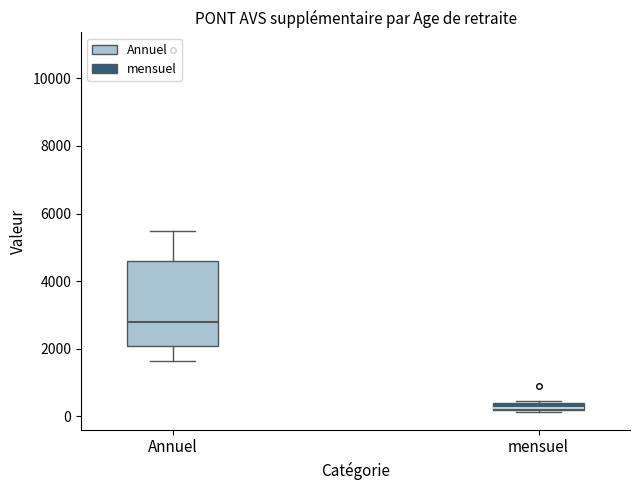

Which box is the tallest, from its lower edge to its upper edge?

Annuel